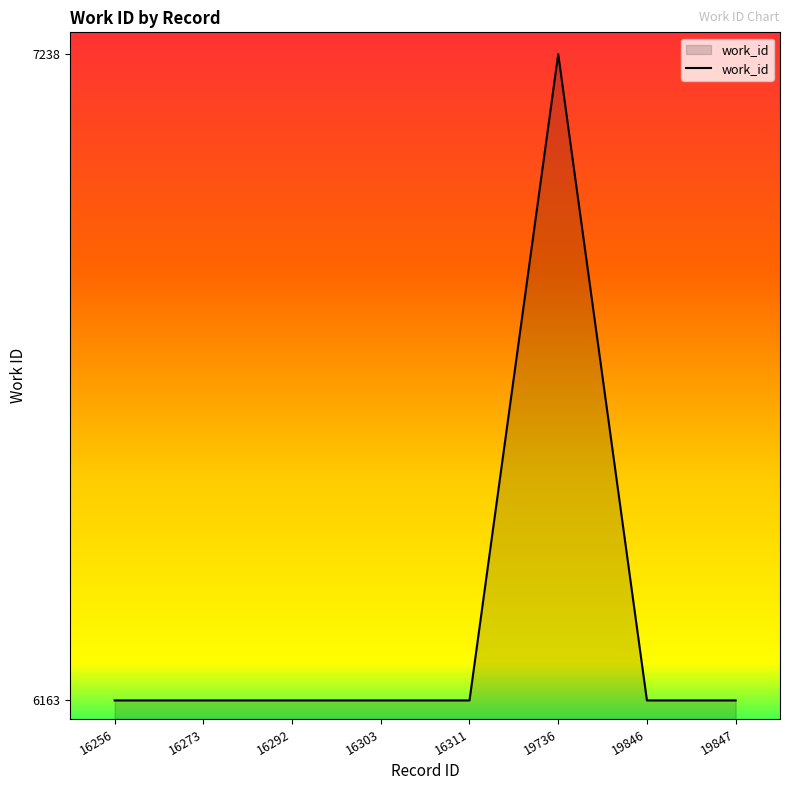

Approximately how many times larger is the value at 16256 compared to 16311?

1.0